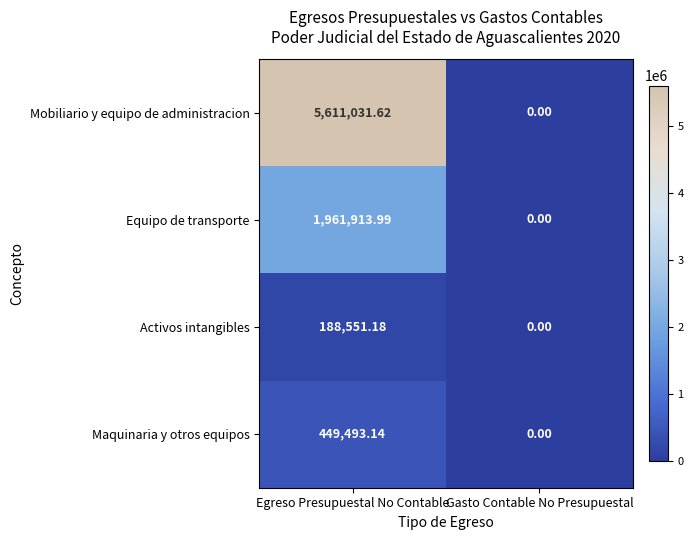

List the series in order of their peak value, highest first.

Mobiliario y equipo de administracion, Equipo de transporte, Maquinaria y otros equipos, Activos intangibles